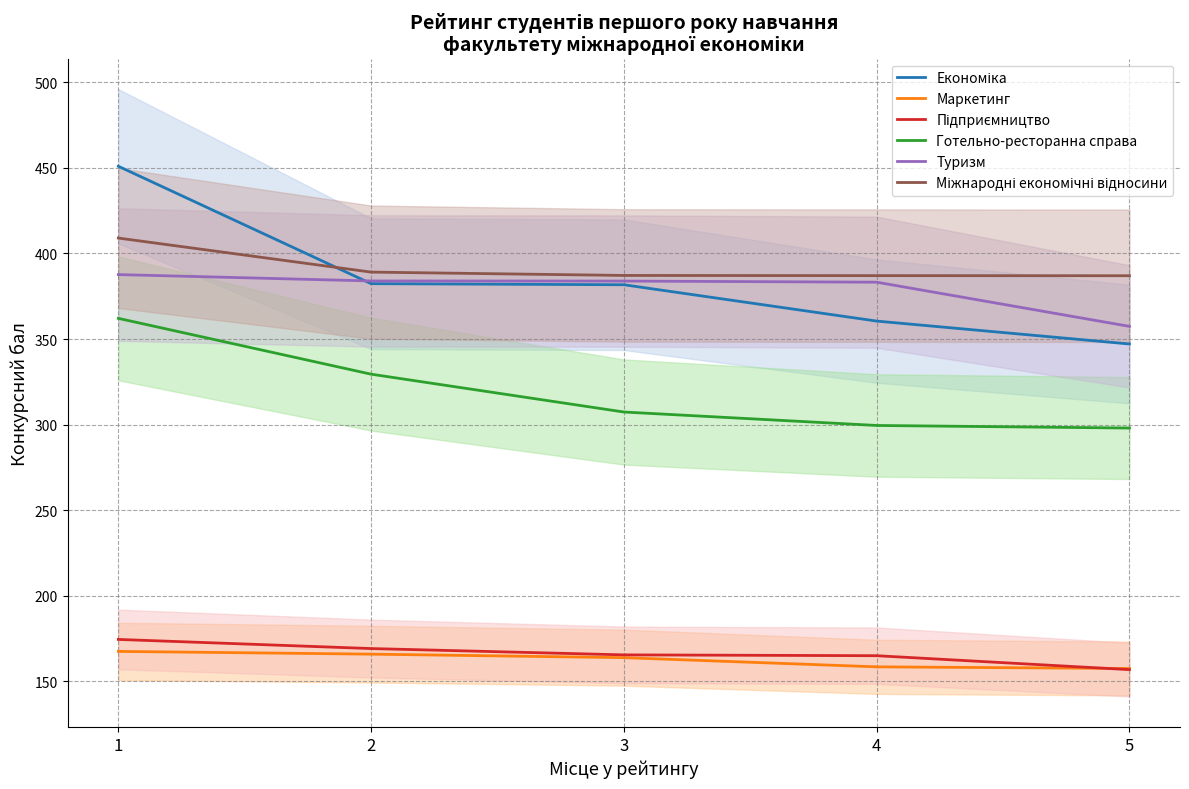

Rank the categories by Економіка value from lowest to highest.

5, 4, 3, 2, 1